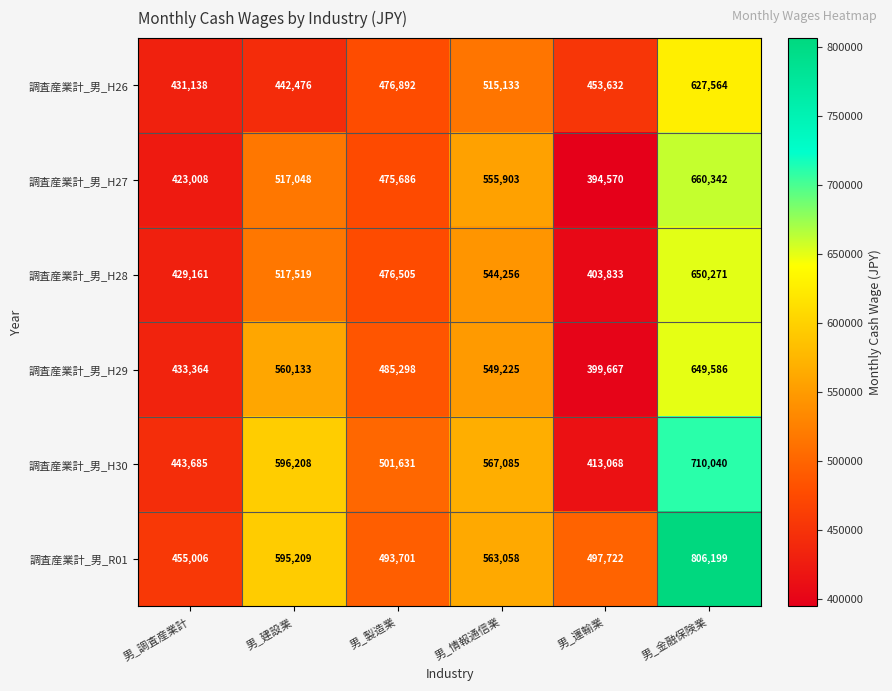

What is the total value across all series at 男_製造業?

2909713